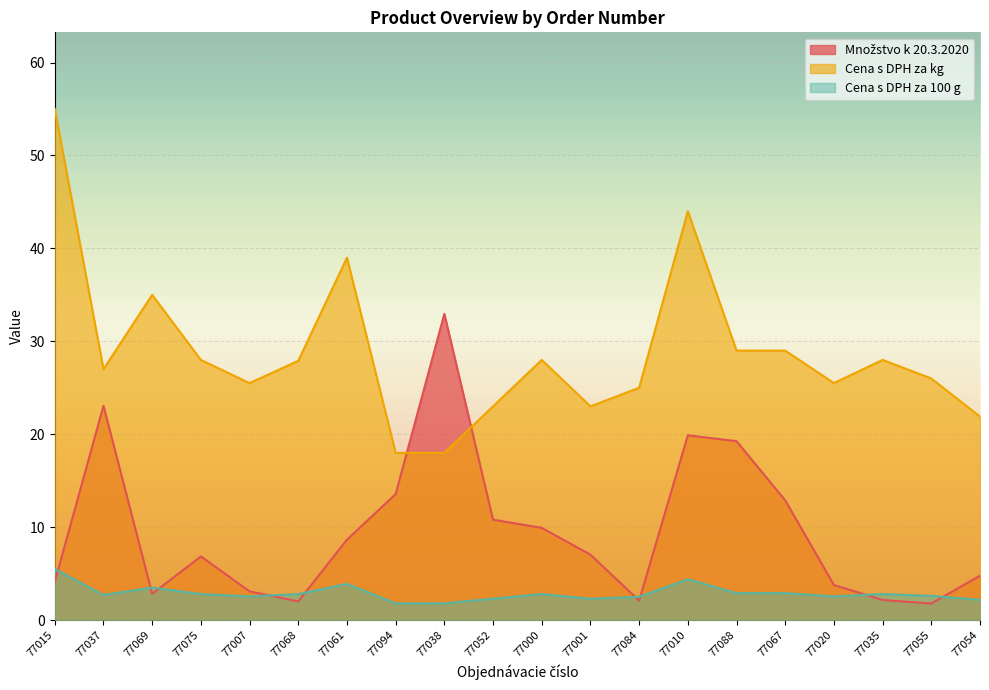

How many data points in Cena s DPH za 100 g are less than 2?

2